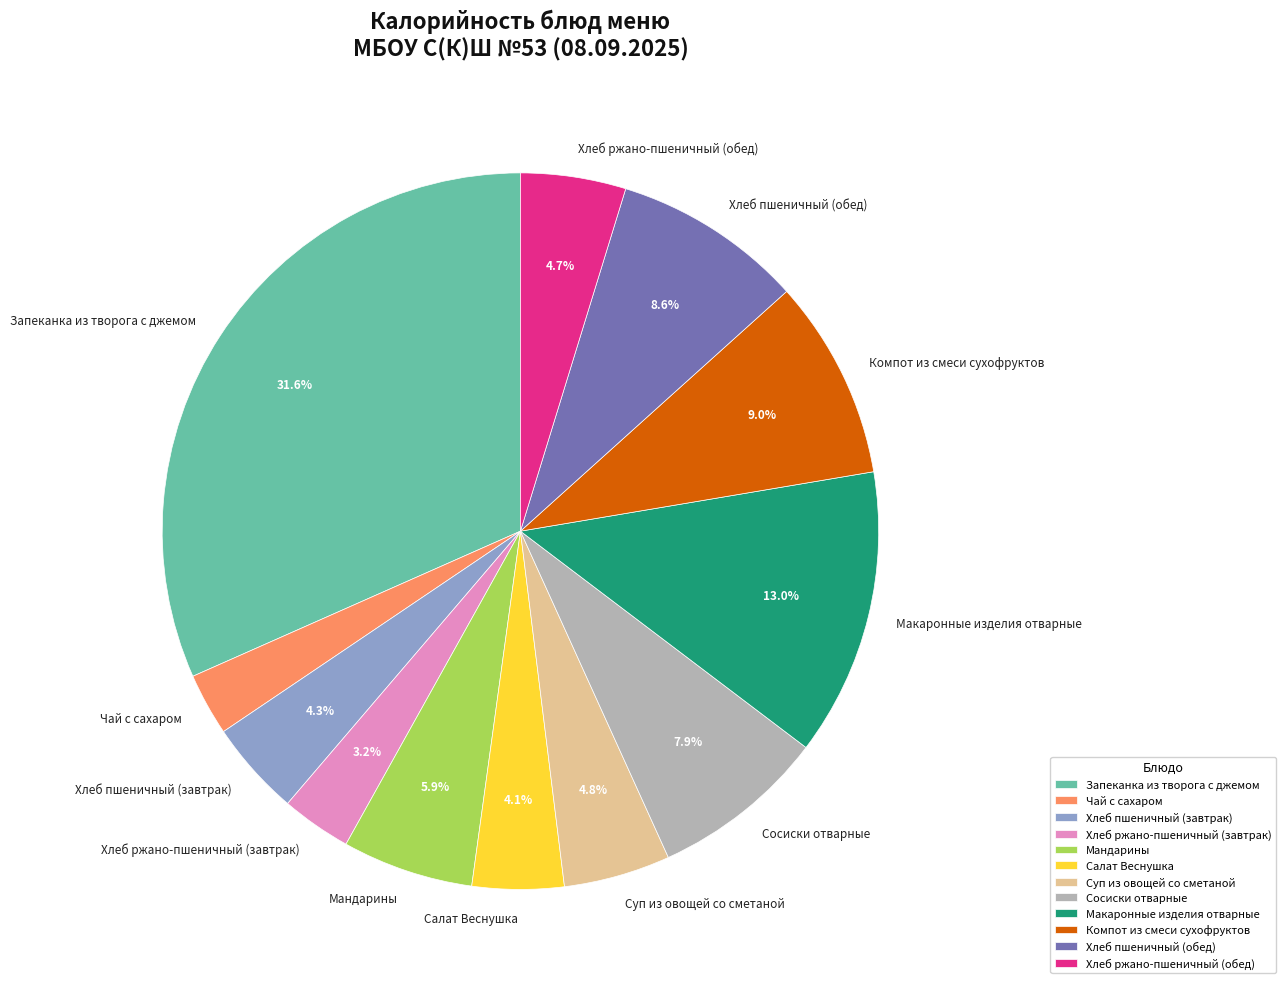

Count the number of slices in the pie.

12